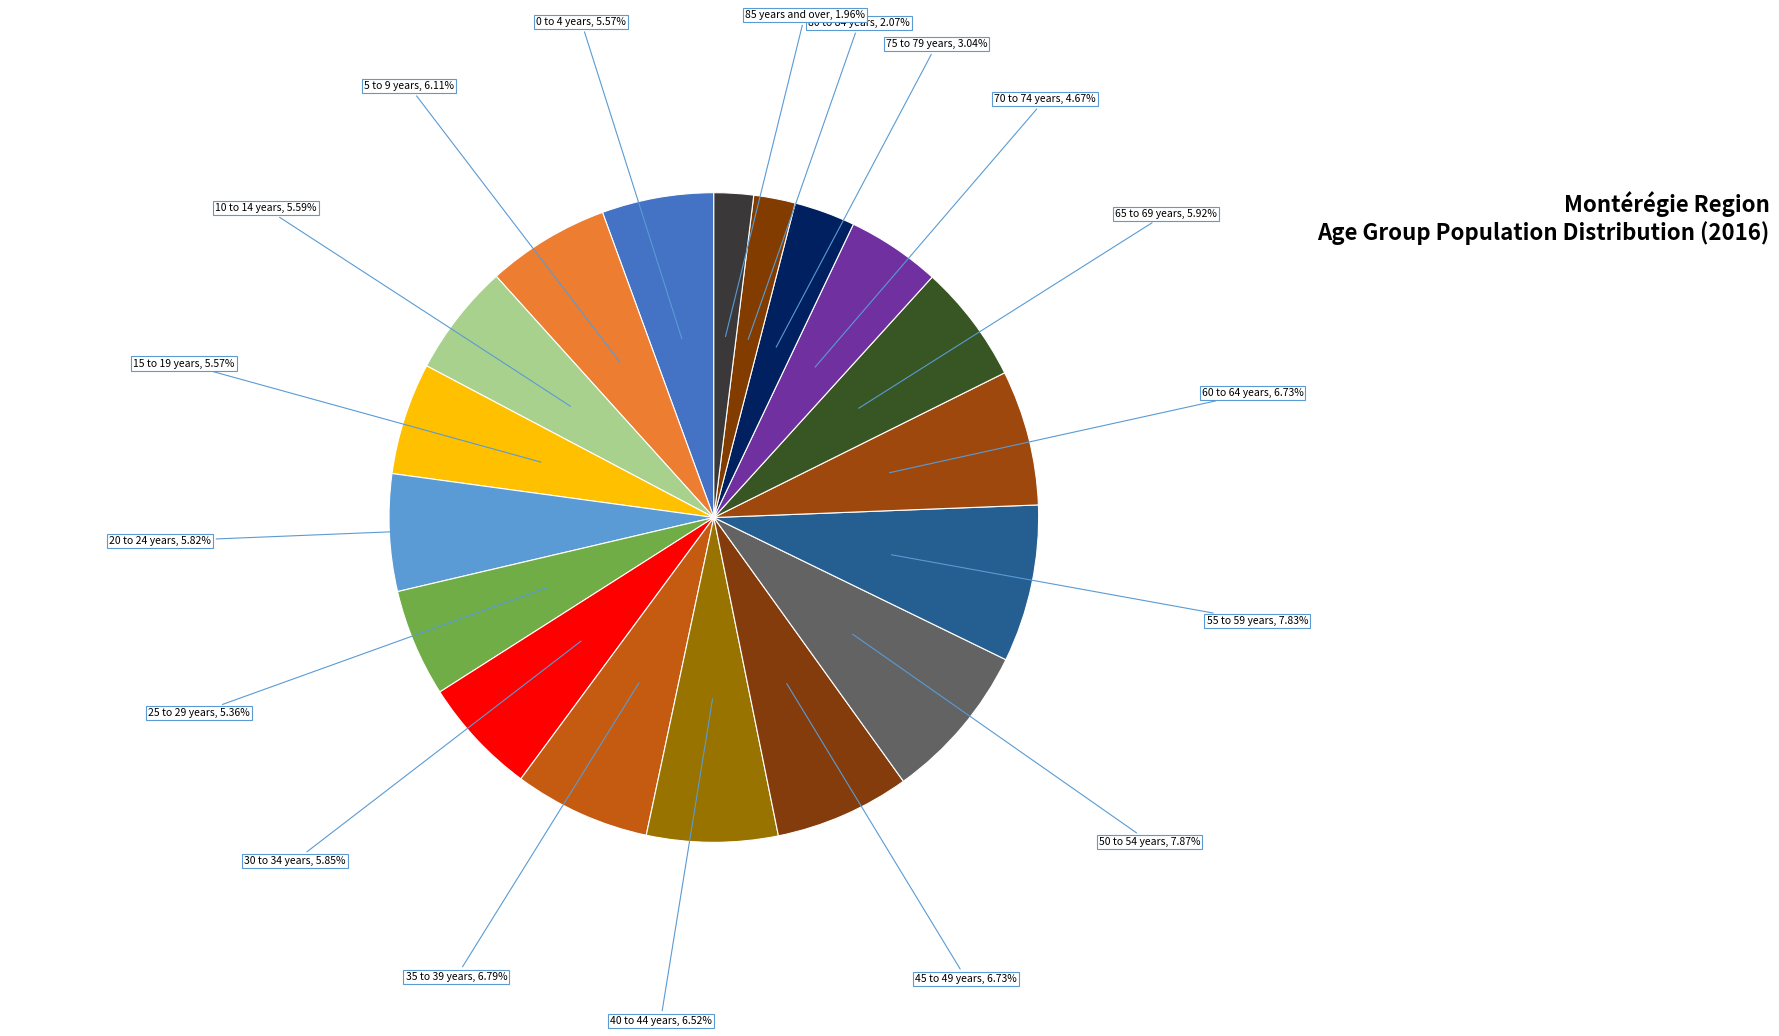

Which slice is the largest?

50 to 54 years